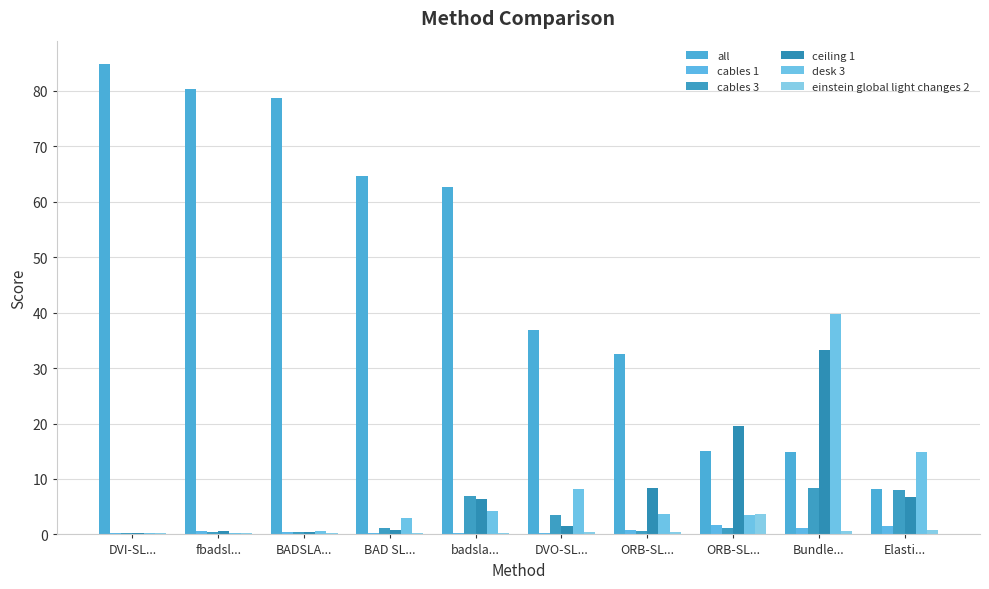

Are the bars grouped side by side (vs. stacked)?

Yes